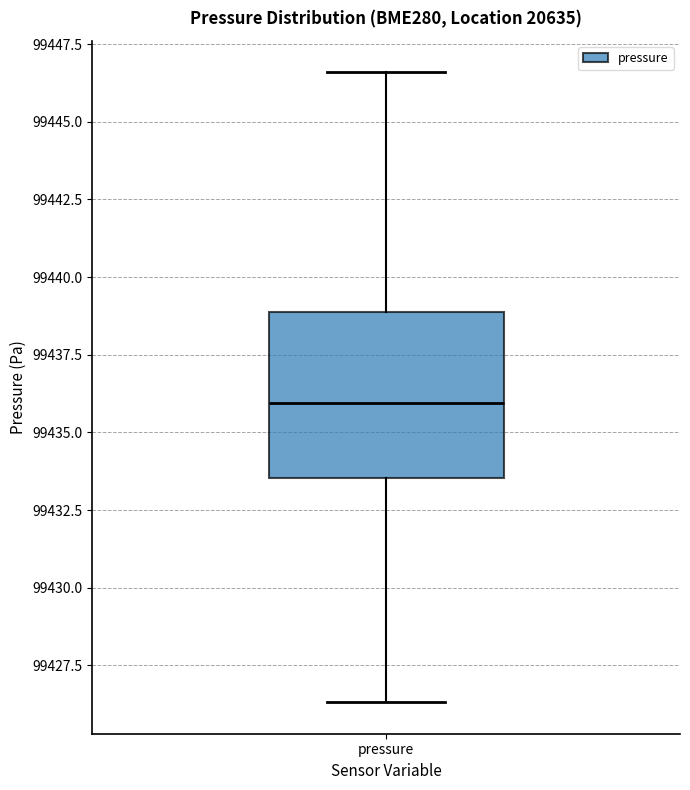

Where is the upper edge of the box for pressure on the y-axis? The values are not printed on the chart, so give them approximately, as read against the axis.

99439.0